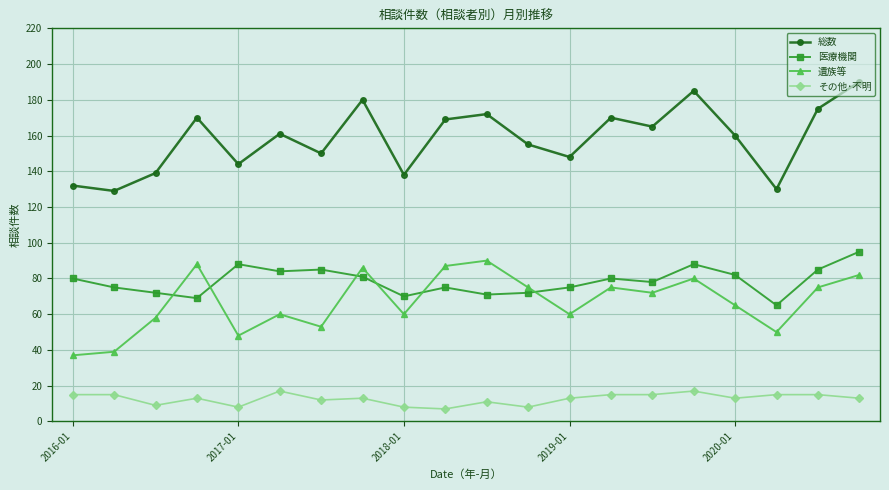

What is the maximum value for 総数?

190